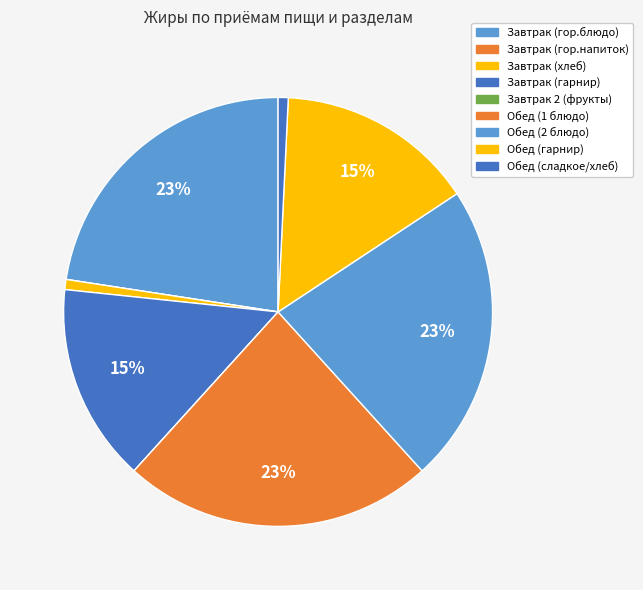

Combined, do Завтрак (гор.напиток) and Завтрак (гор.блюдо) account for over 50%?

No